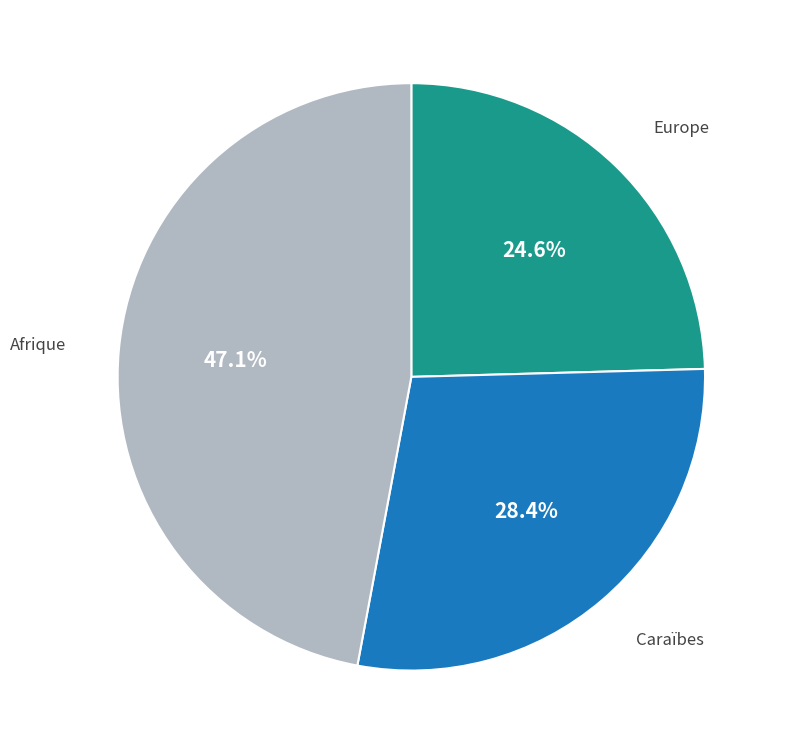

Is there any slice that represents more than half of the pie?

No